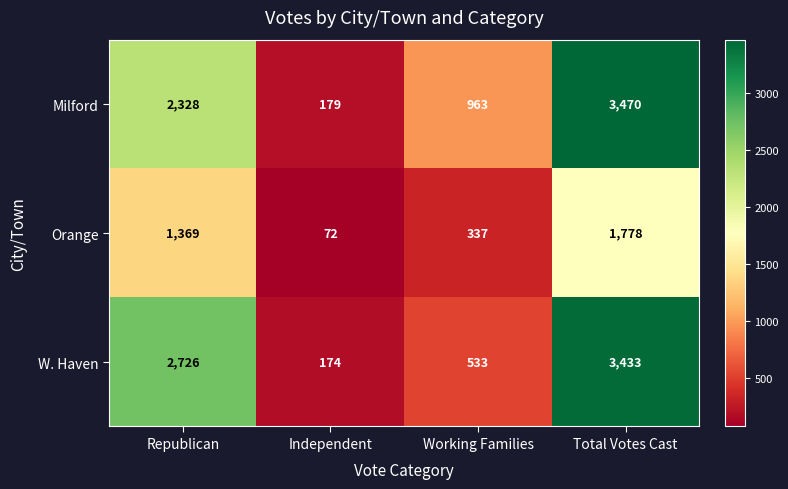

Where is Orange nearest to the value 925?

Republican